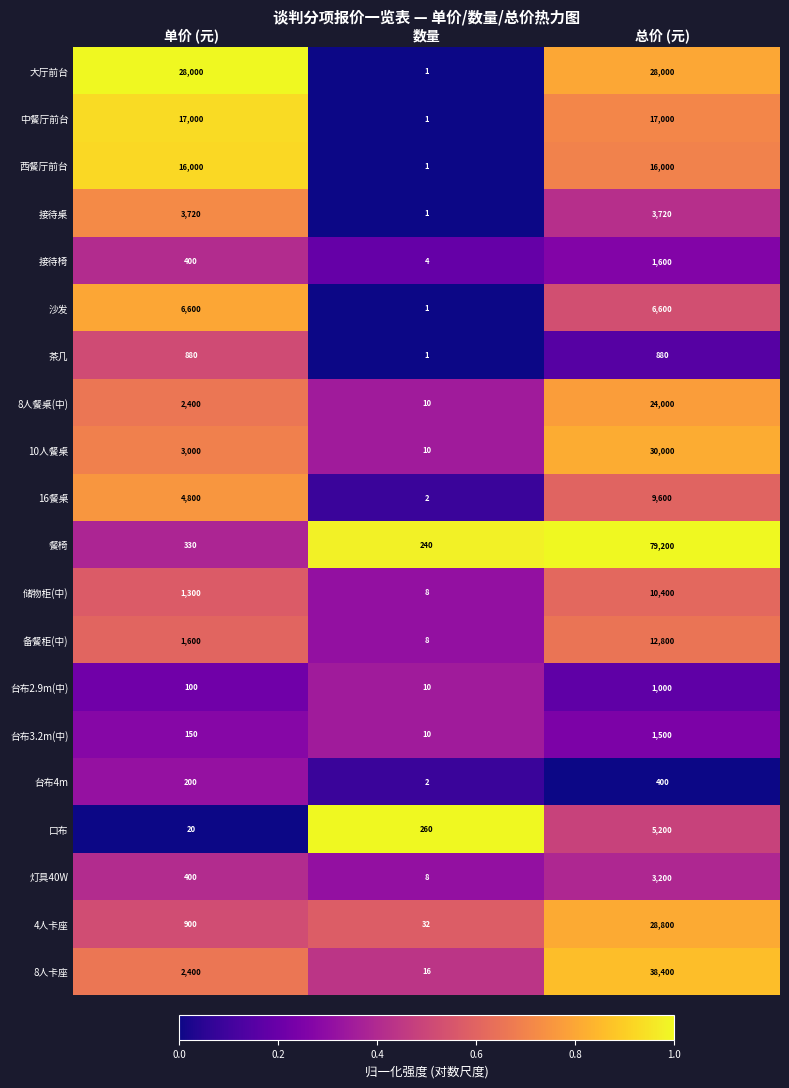

List the series in order of their peak value, highest first.

餐椅, 8人卡座, 10人餐桌, 4人卡座, 大厅前台, 8人餐桌(中), 中餐厅前台, 西餐厅前台, 备餐柜(中), 储物柜(中), 16餐桌, 沙发, 口布, 接待桌, 灯具40W, 接待椅, 台布3.2m(中), 台布2.9m(中), 茶几, 台布4m